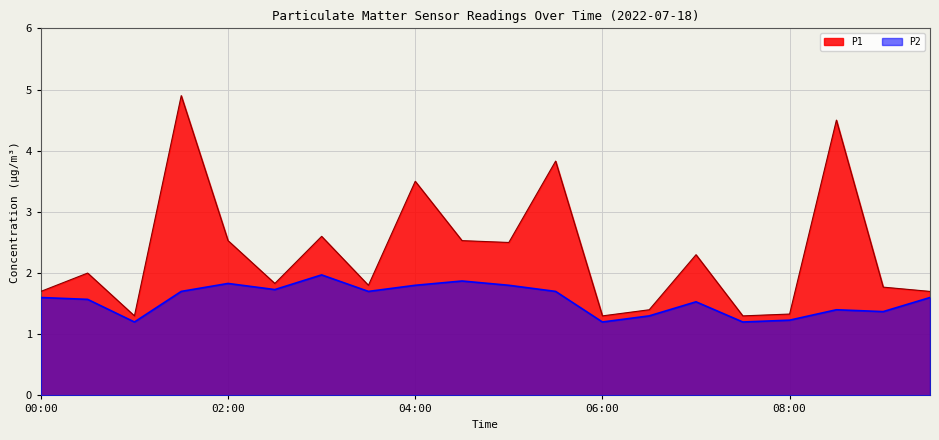

Where is the first local maximum for P2?

02:00